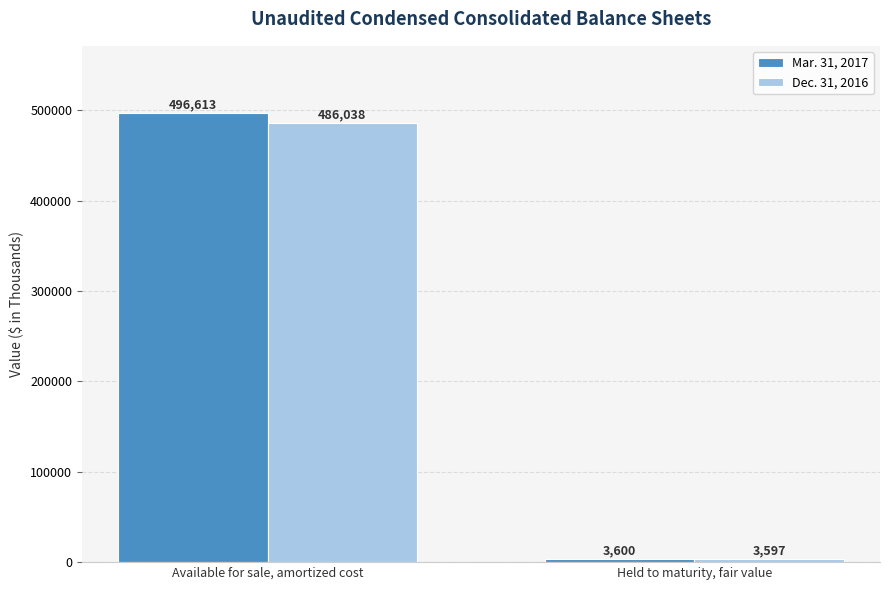

What position from the left is Available for sale, amortized cost?

1